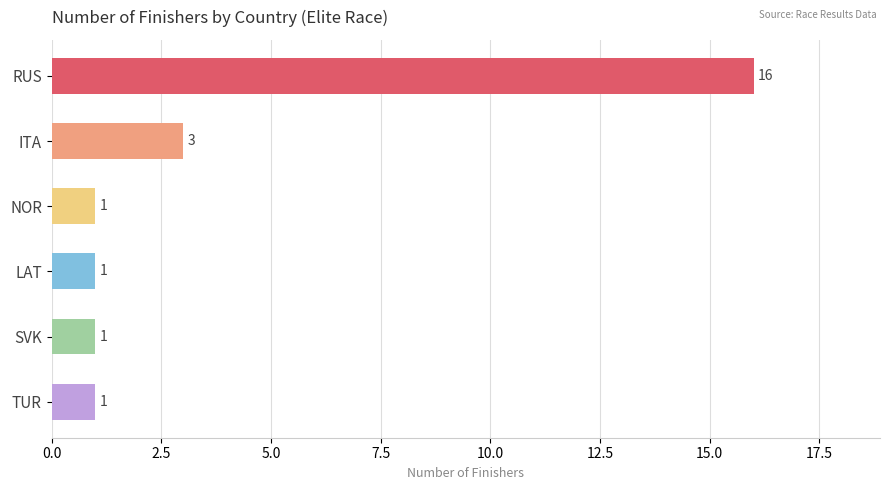

Reading top to bottom, list all the values displayed in this chart.

16	3	1	1	1	1